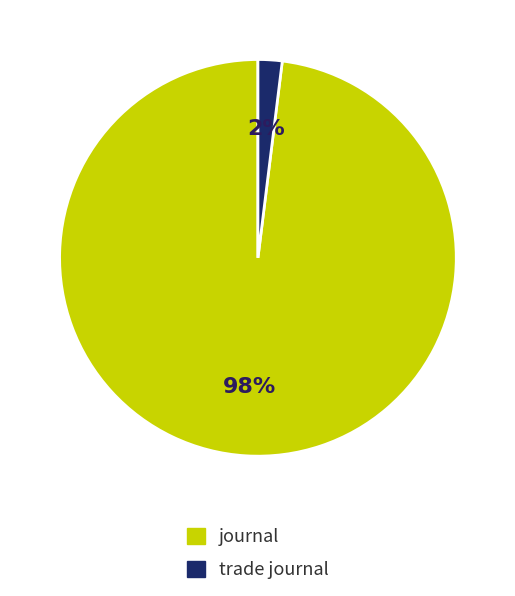

True or false: trade journal accounts for 2% of the total.

True